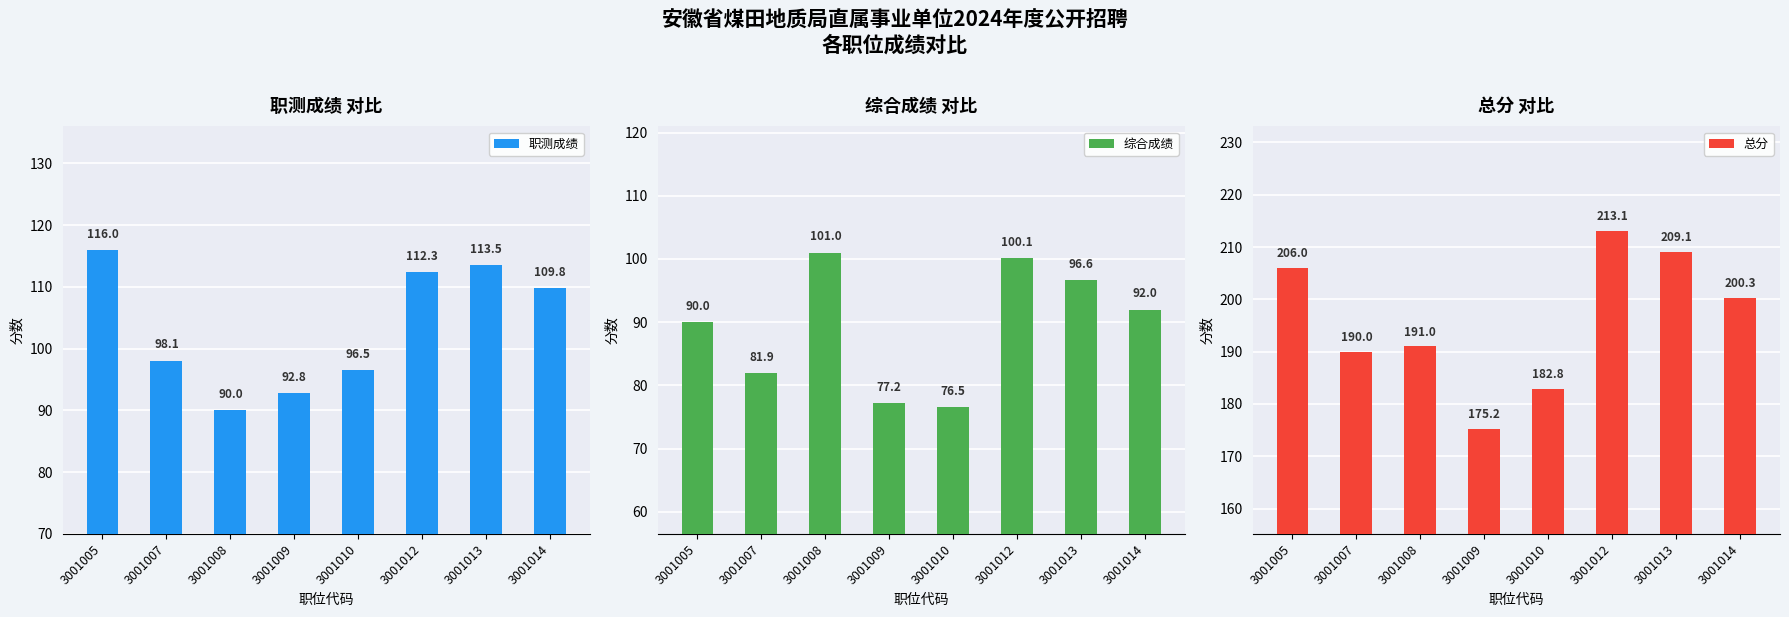

What is the difference between the maximum and minimum values in the 综合成绩 series?

24.5